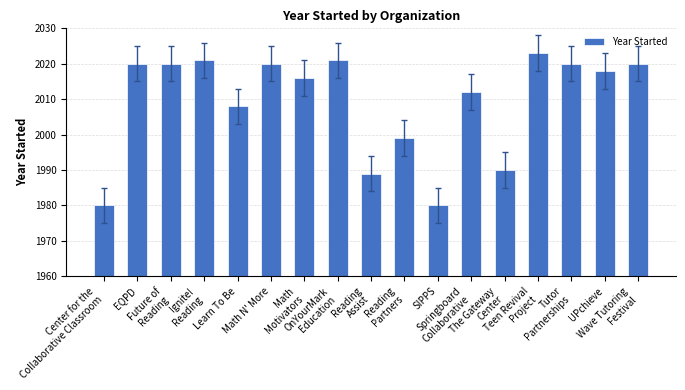

Are the bars horizontal?

No